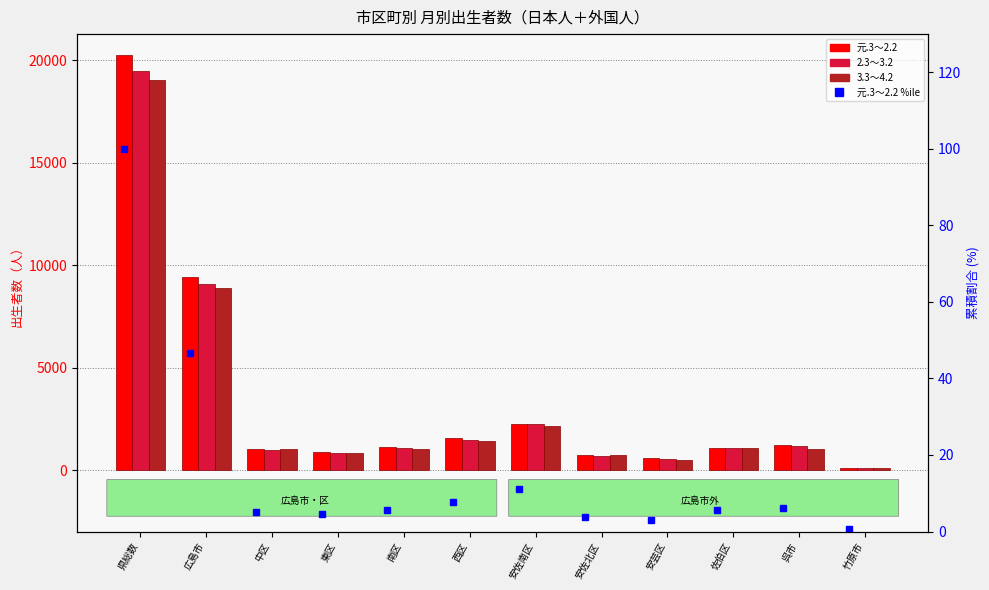

Are the bars horizontal?

No